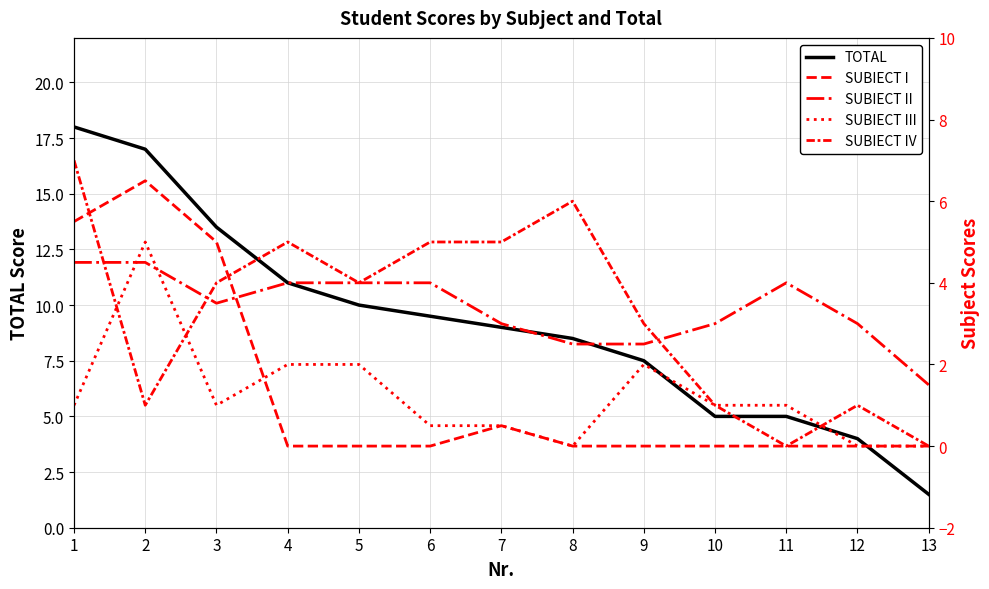

At which label does SUBIECT II first exceed 3?

1